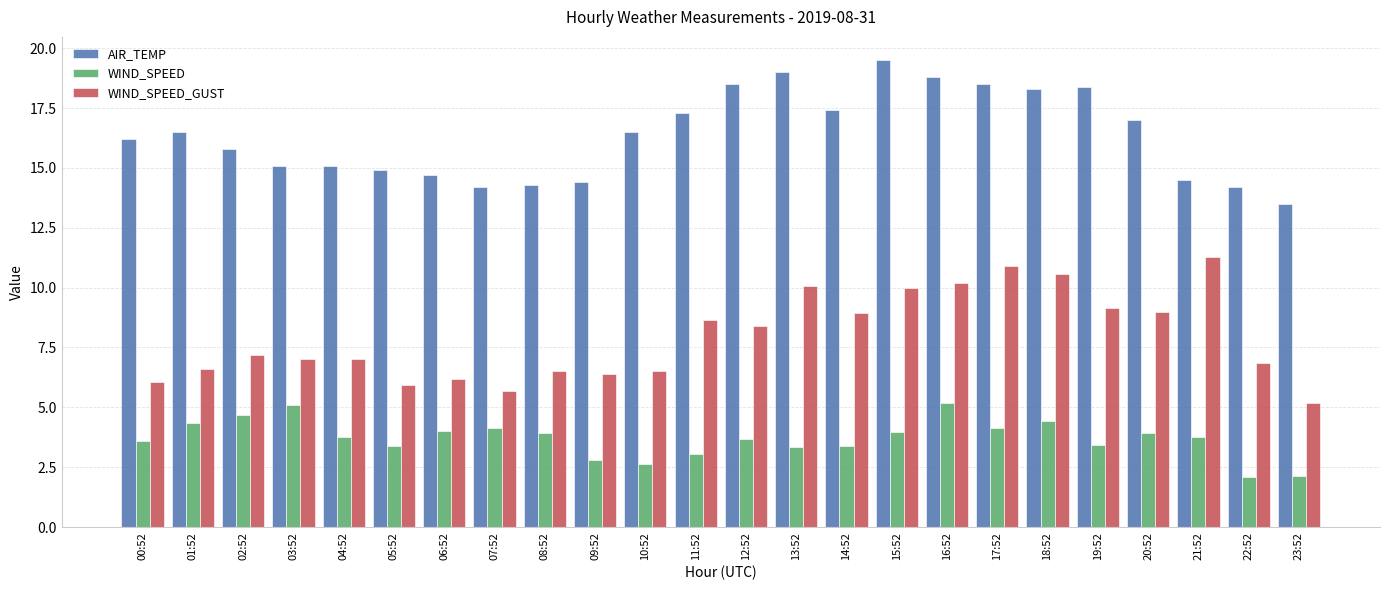

What is the average value of the WIND_SPEED_GUST series?

7.9